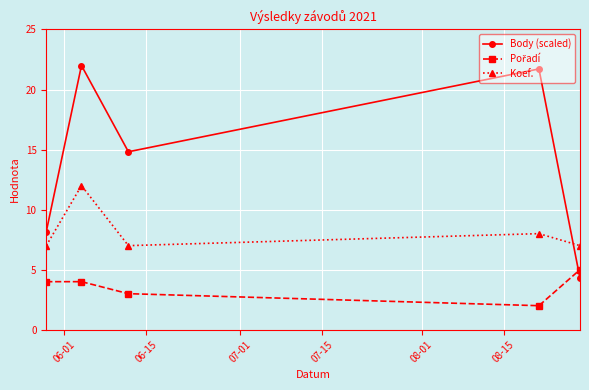

True or false: Koef. and Body (scaled) cross at least once.

True